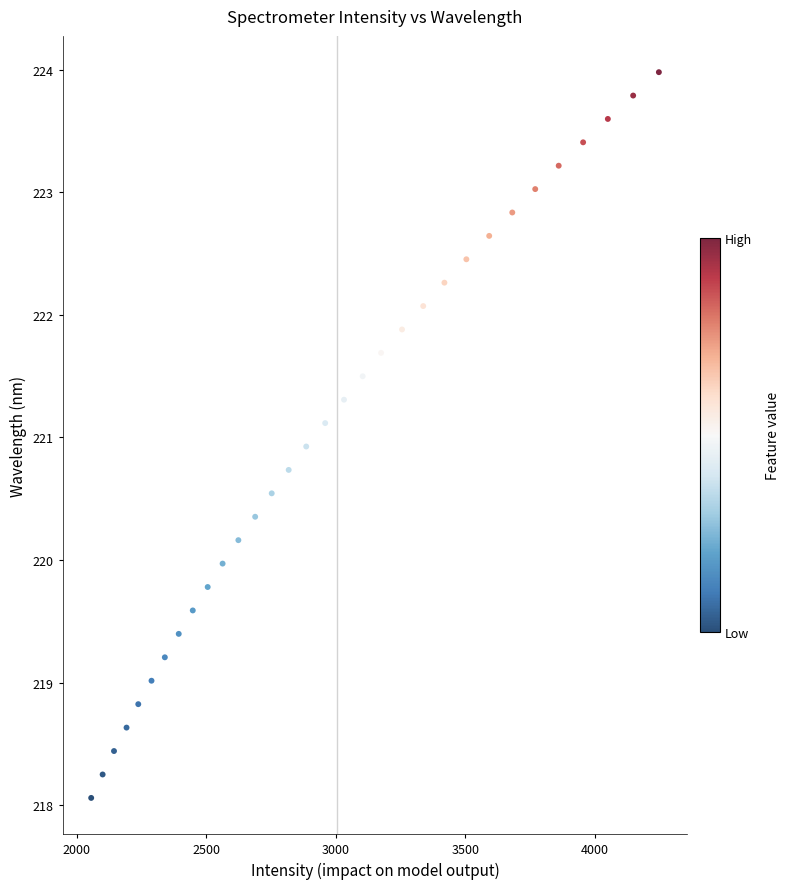

What is the range of X values (max minus min)?

2192.4